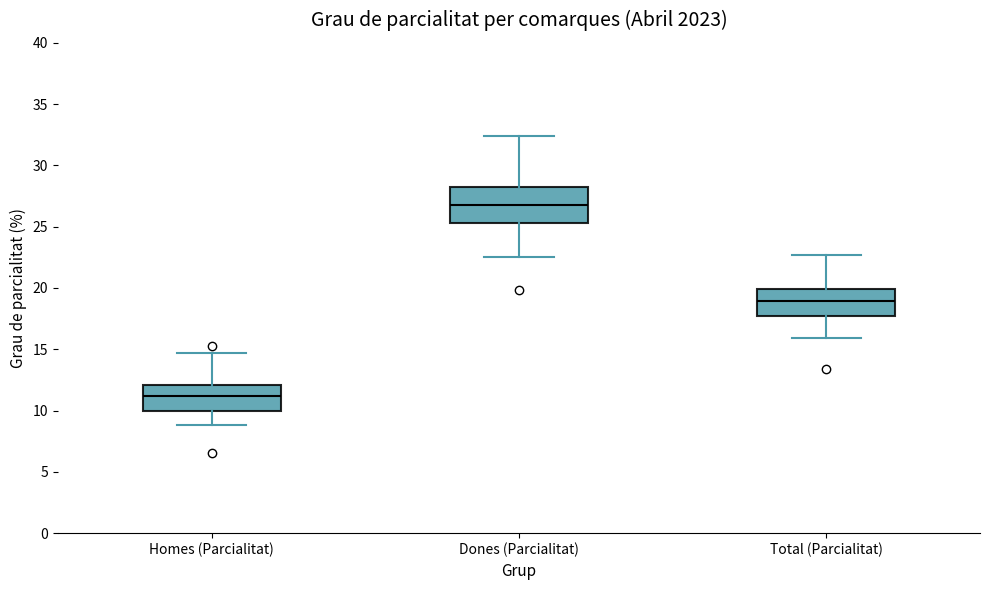

Reading left to right, transcribe this box plot: for each box, give where its median line is, the range the box spans, and where its two whiskers end, as read against the y-axis. The values are not printed on the chart, so give them approximately, as read against the axis.

Homes (Parcialitat): median 11.0, box 10.0 to 12.0, whiskers 9.0 to 14.5
Dones (Parcialitat): median 27.0, box 25.5 to 28.5, whiskers 22.5 to 32.5
Total (Parcialitat): median 19.0, box 17.5 to 20.0, whiskers 16.0 to 22.5